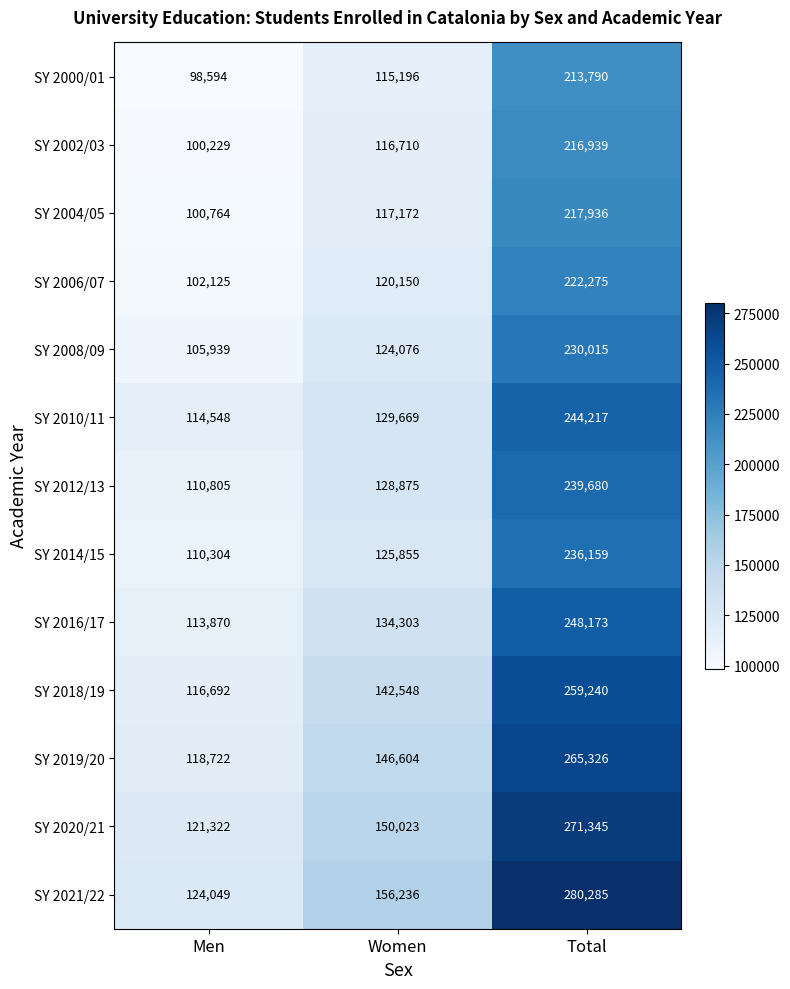

Rank the categories by SY 2000/01 value from lowest to highest.

Men, Women, Total